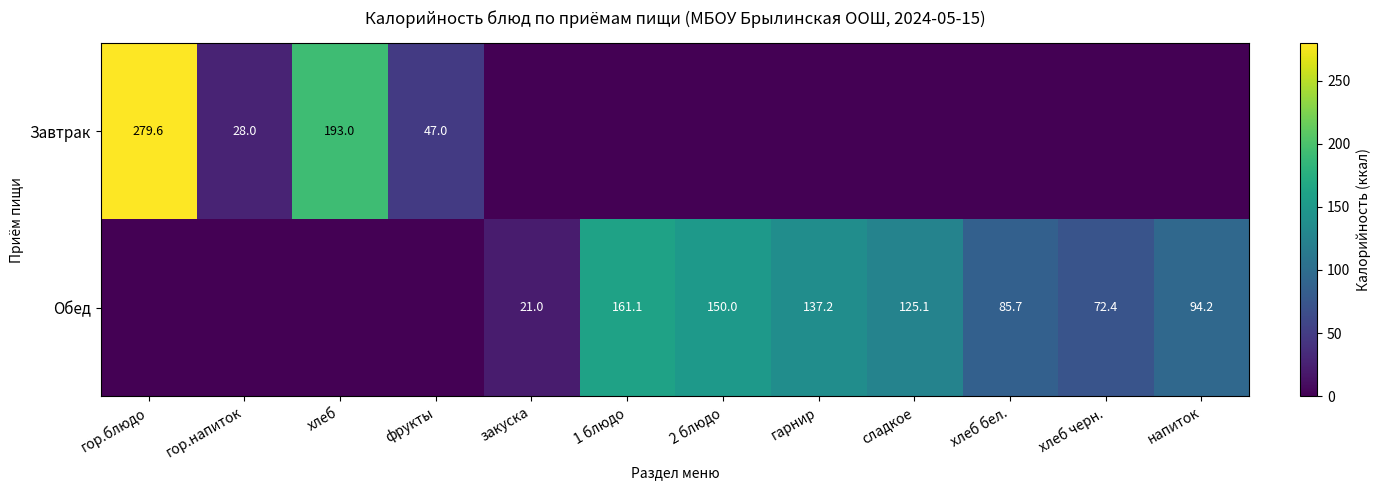

The value of Обед at закуска is 8.6. True or false?

False